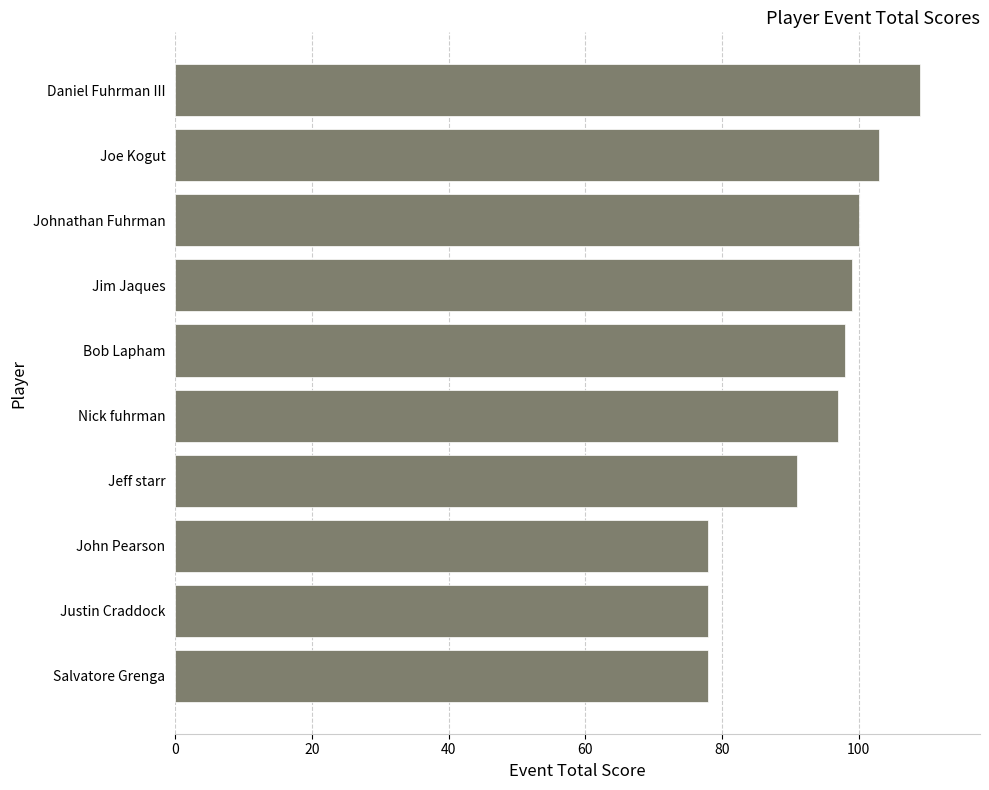

What is the average value?

93